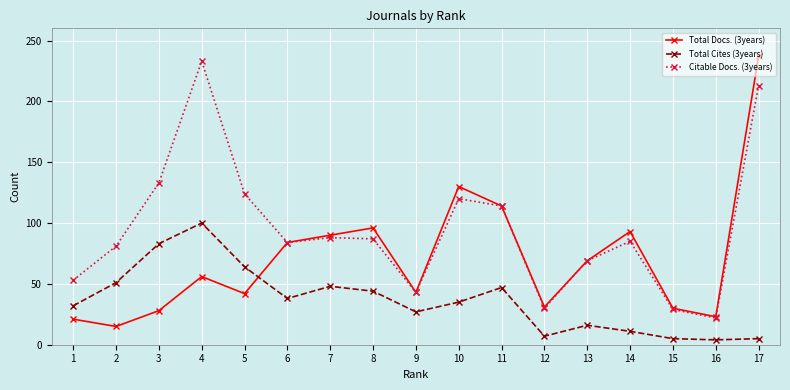

Is this an area chart (filled region under the line)?

No